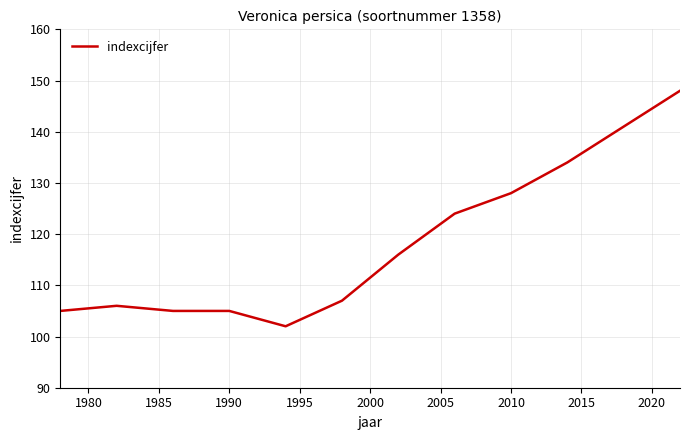

What is the smallest value displayed?

102